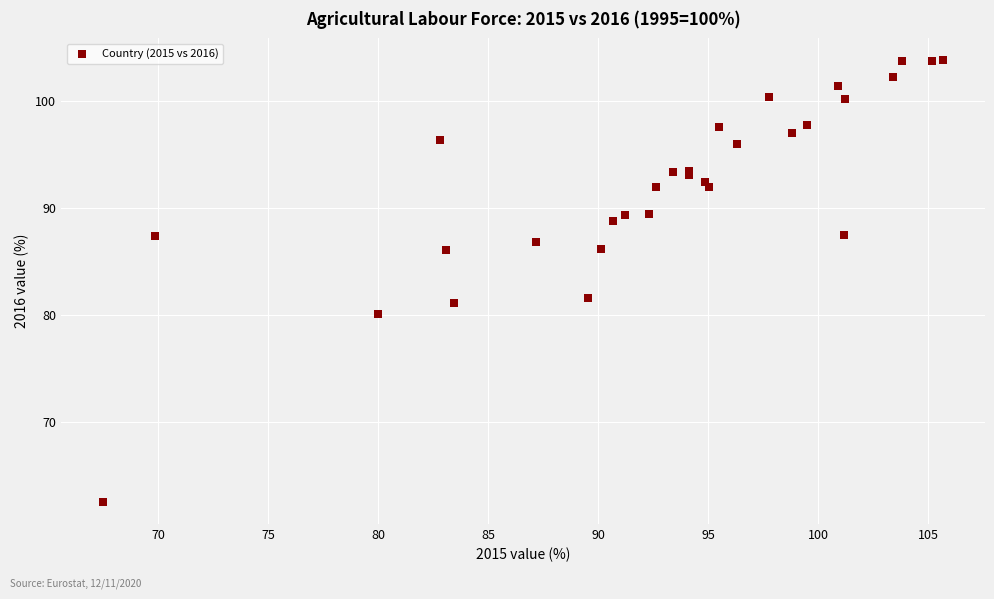

What Y value in the scatter plot is closest to 83?

81.6